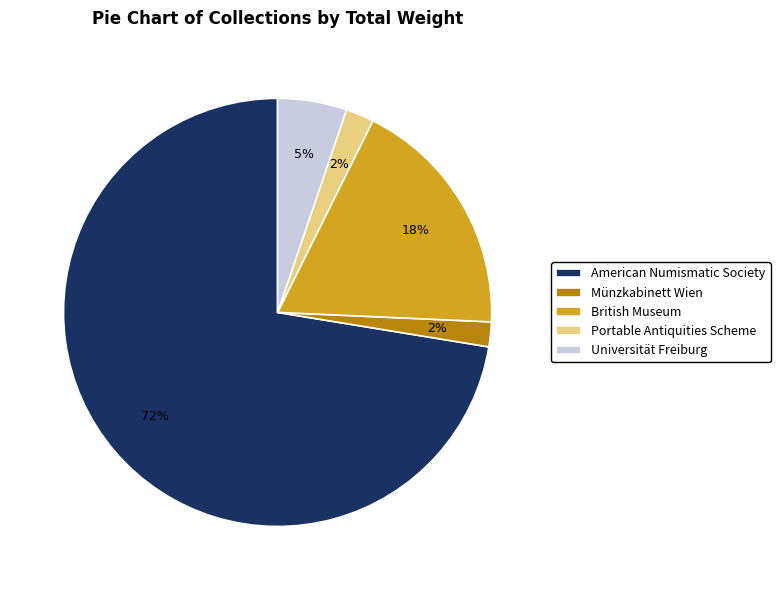

Is it true that Münzkabinett Wien is 15% of the pie?

False